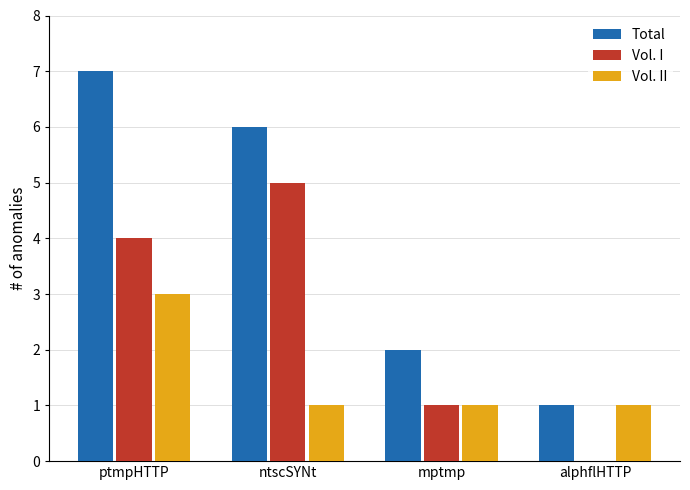

How many Total values are between 2 and 7?

3